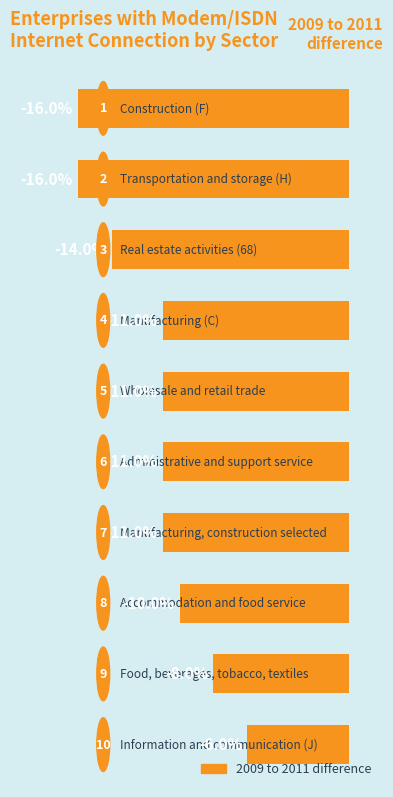

Are the bars horizontal?

Yes